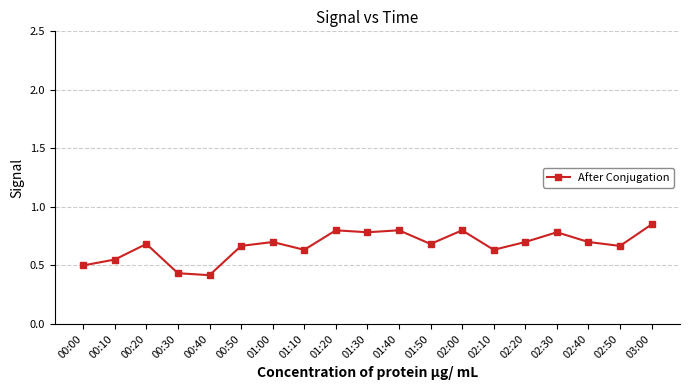

True or false: the data has more than 0 interior local peaks.

True